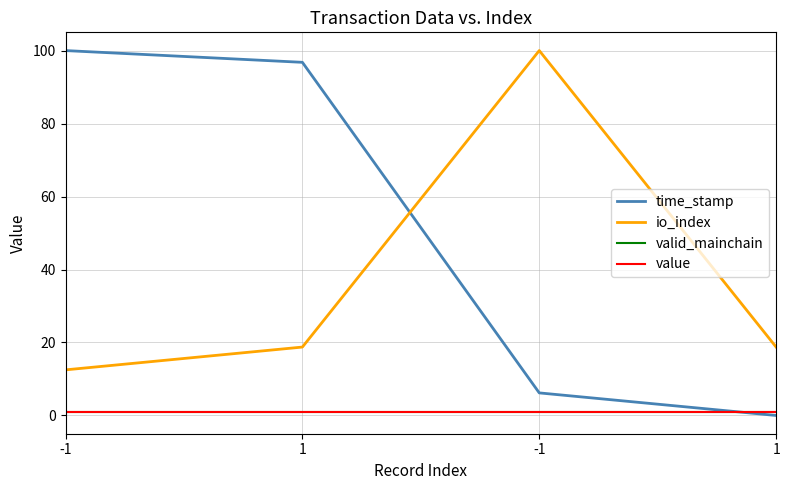

At how many categories does at least one series exceed 43?

3